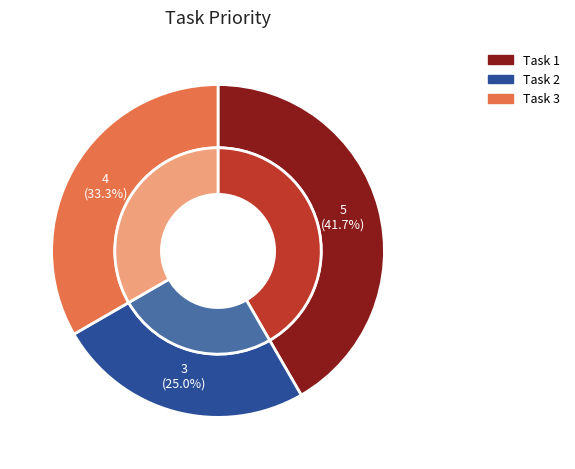

What is the change in value from Task 1 to Task 2?

-2